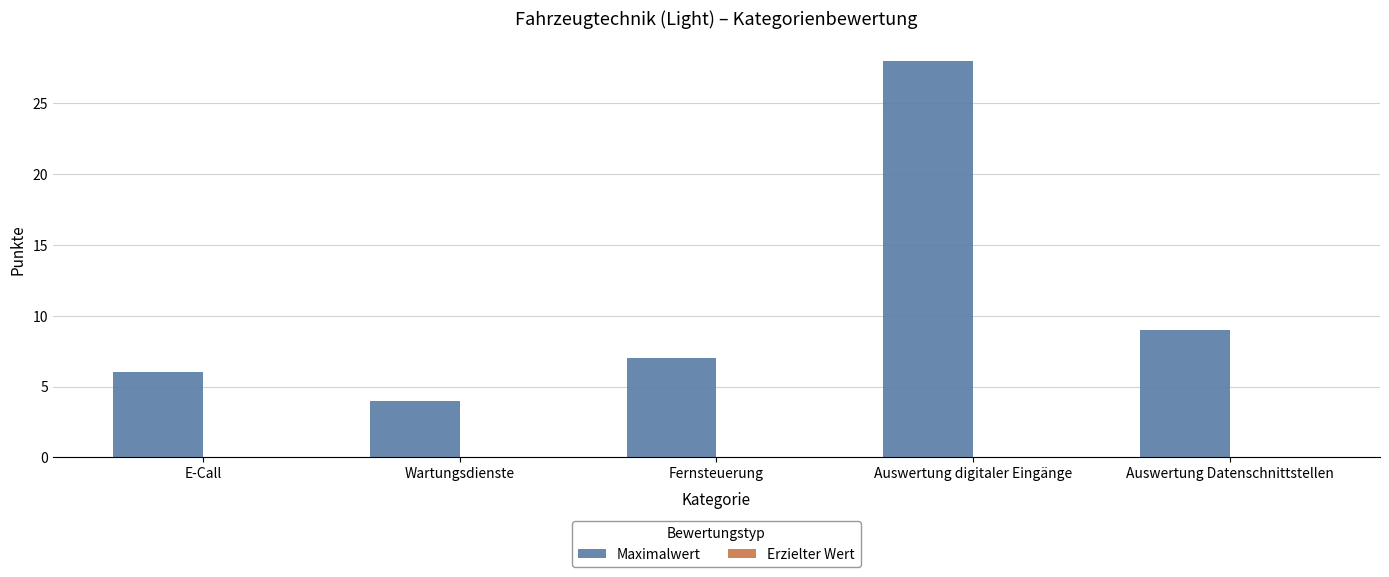

The value at E-Call is 6. True or false?

True